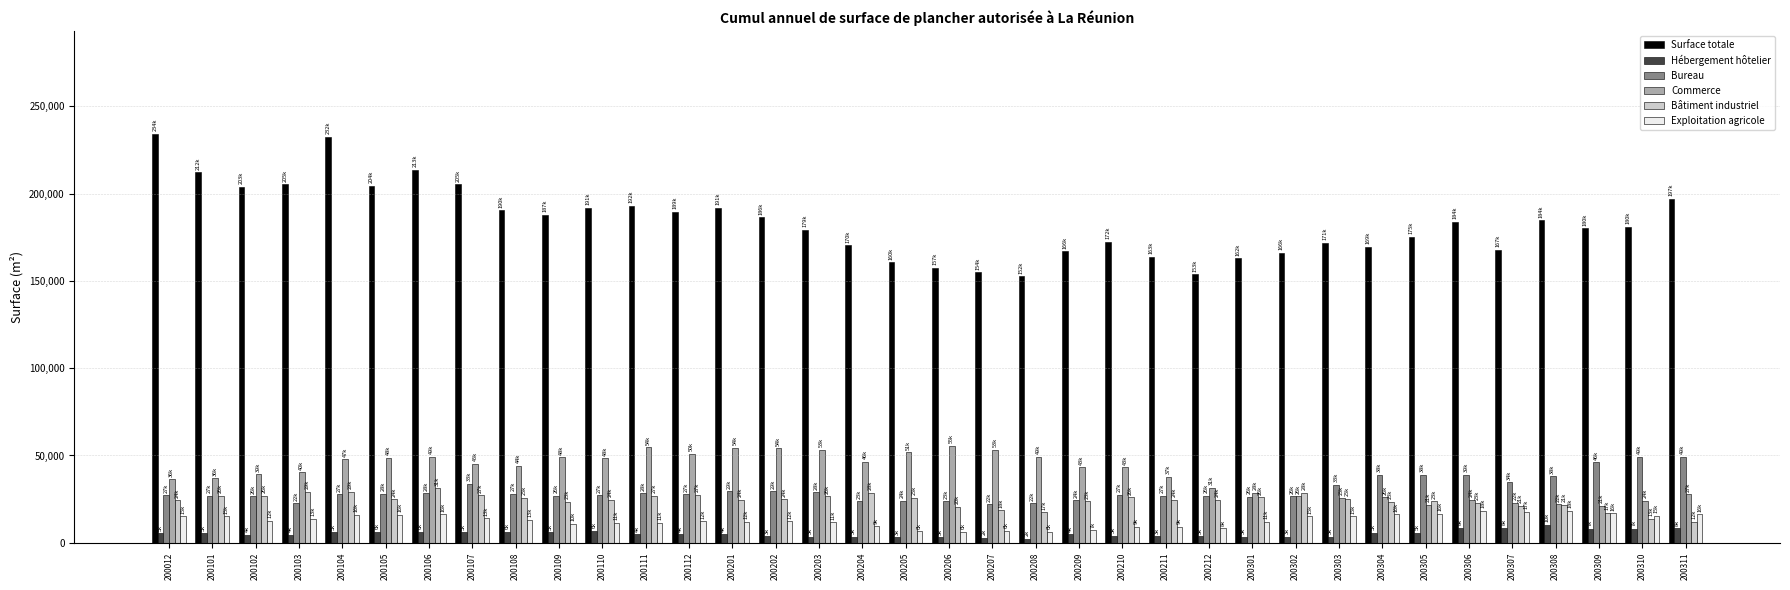

Is the value of Exploitation agricole at 200110 greater than the value of Bâtiment industriel at 200103?

No